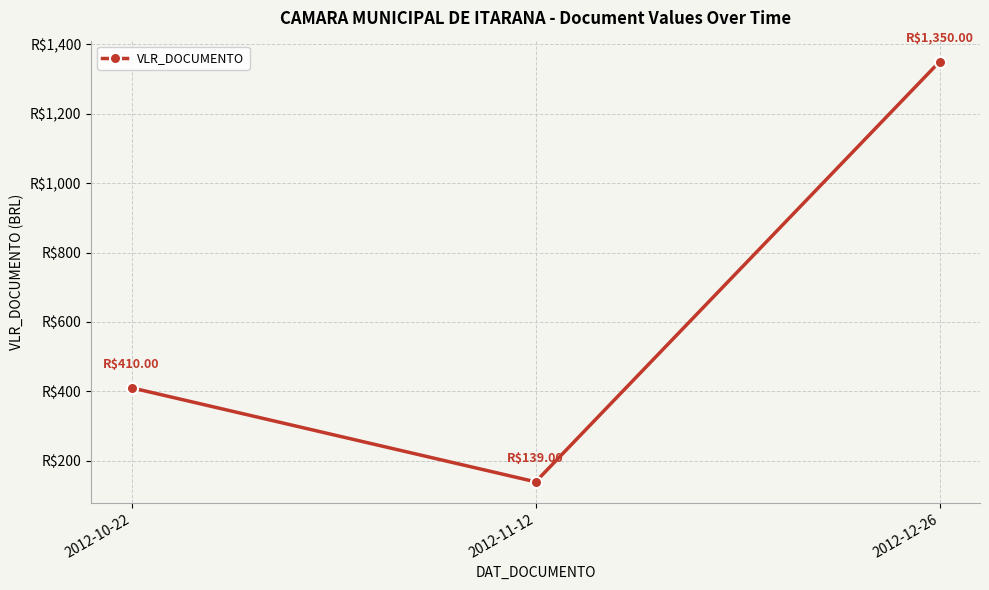

List the labels in order of value, largest first.

2012-12-26, 2012-10-22, 2012-11-12